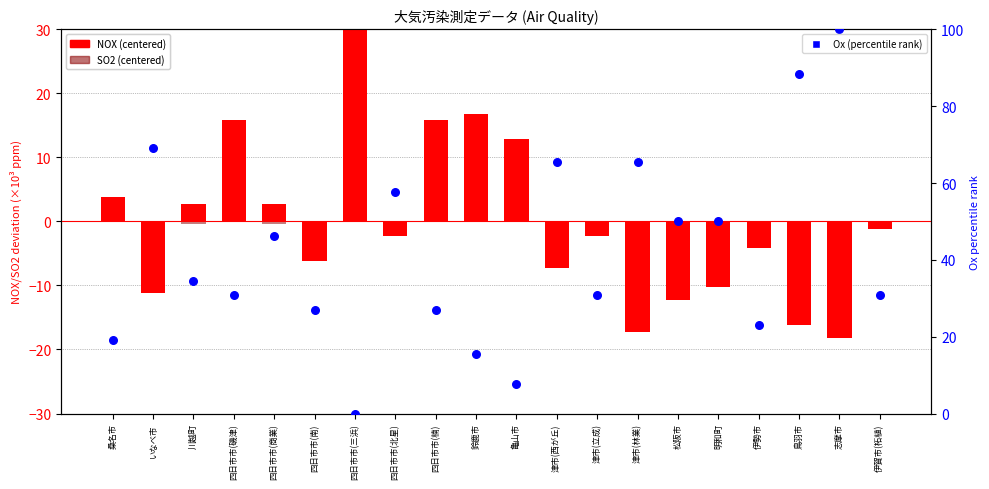

Which series has the largest Y range (max minus min)?

Ox (percentile rank)